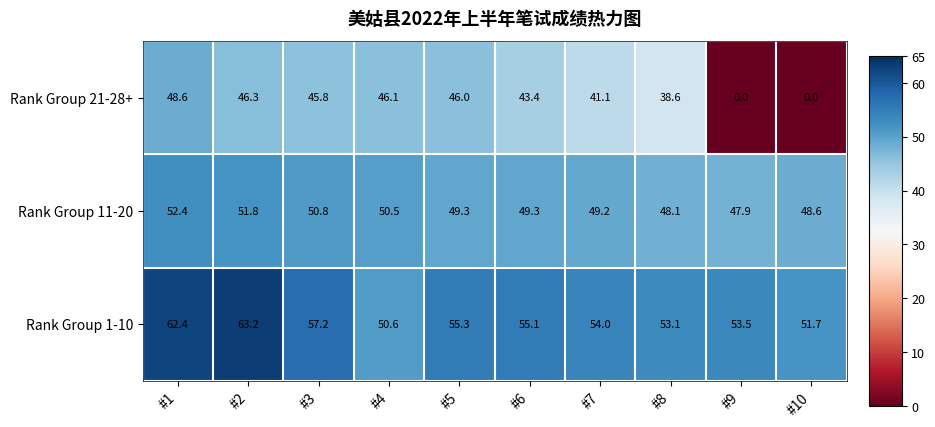

What is the difference between the second highest and second lowest values in the Rank Group 21-28+ series?

46.3